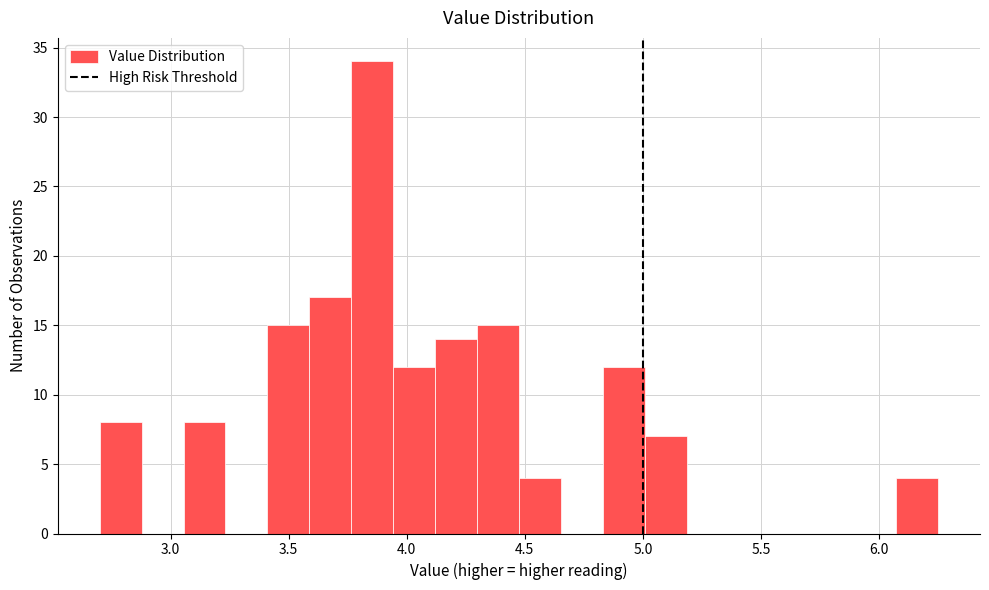

Around what value on the x-axis is the tallest bar? Give the approximate position of its centre, as read against the axis.

3.85